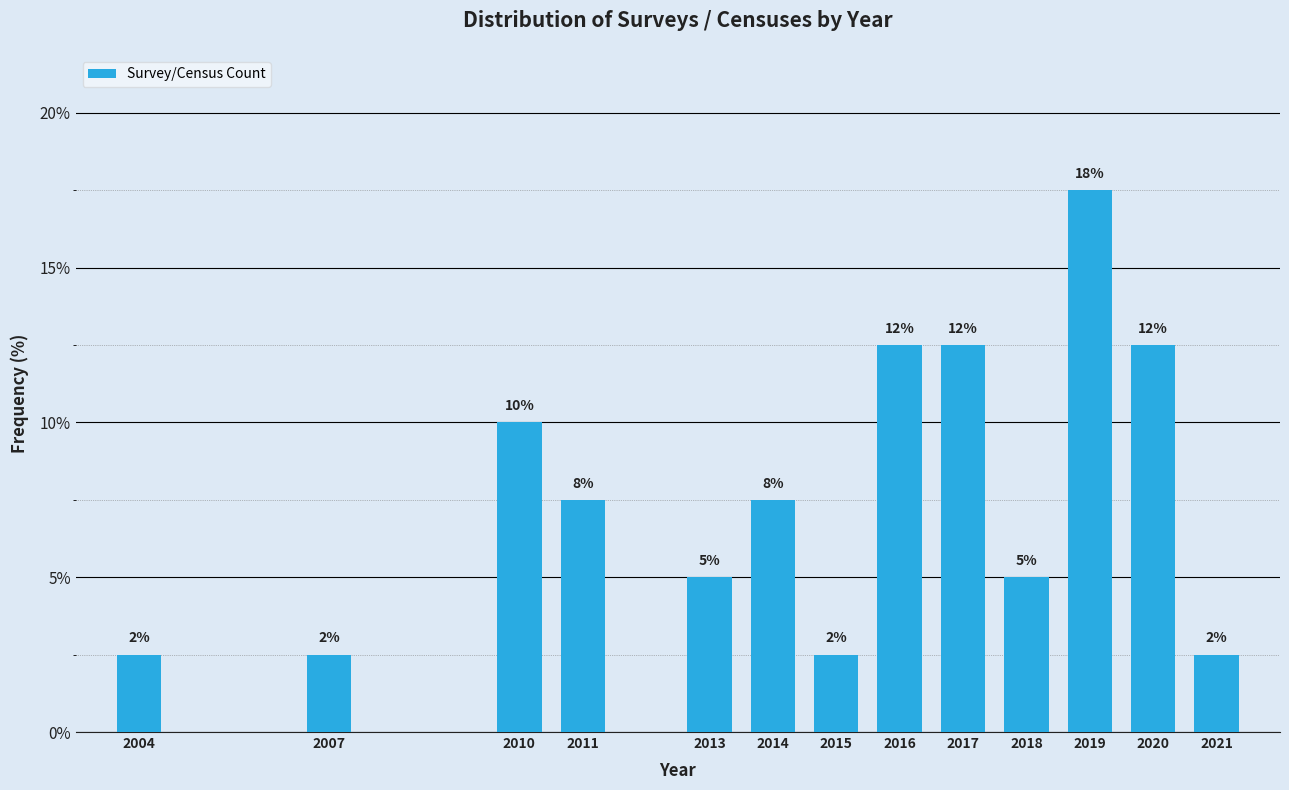

Does the chart contain any negative values?

No